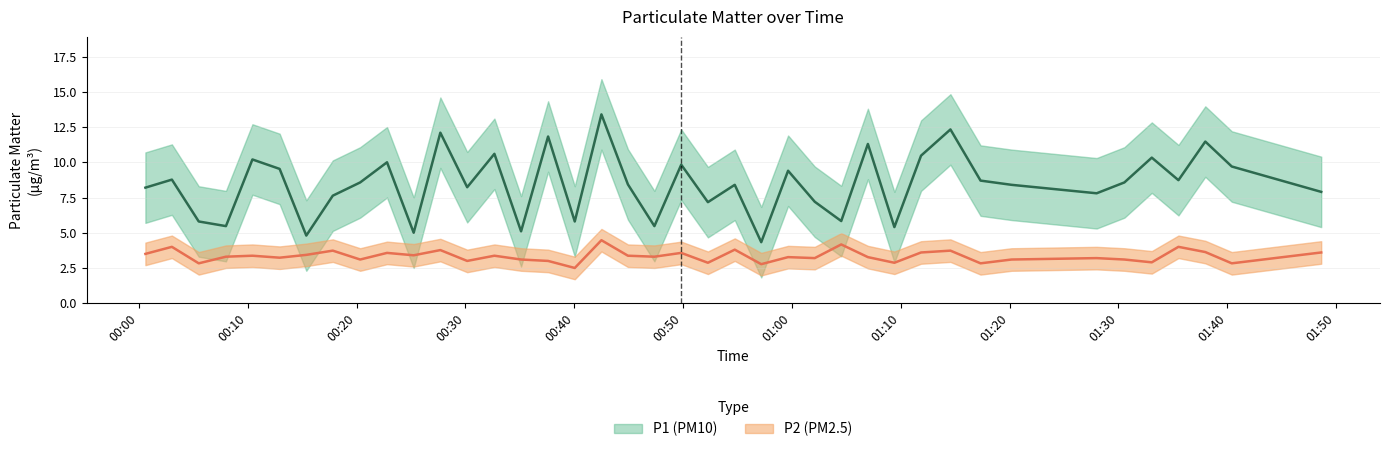

In P1, how many points are higher than both neighbors (excluding endpoints)?

14